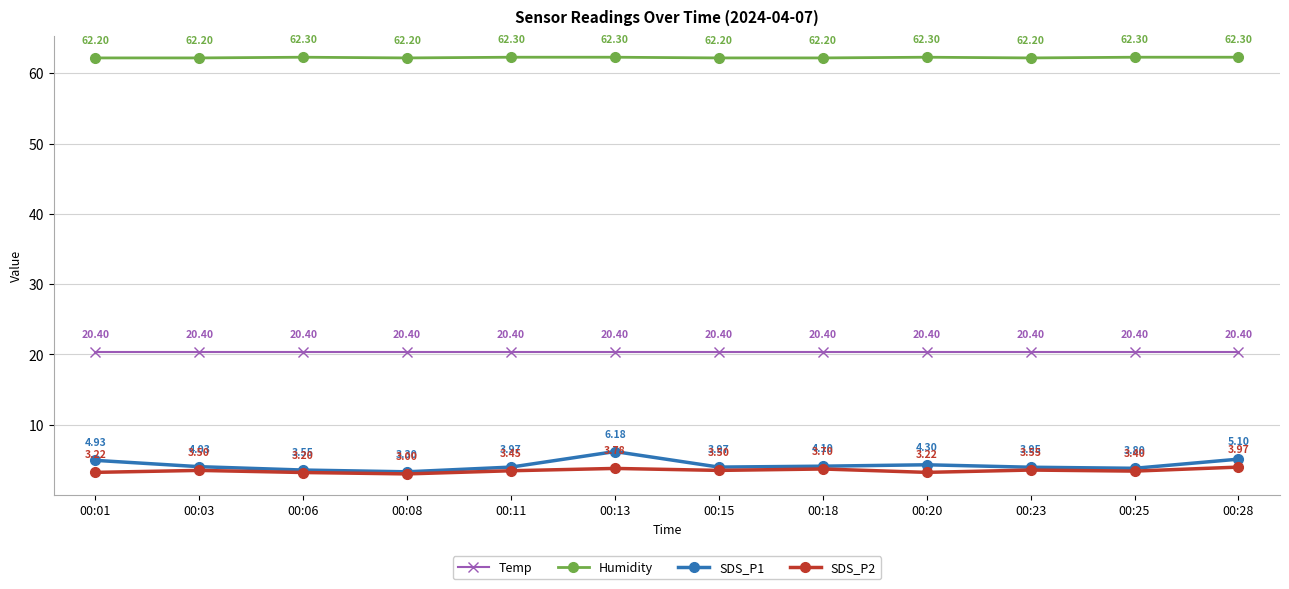

True or false: Temp and SDS_P2 cross at least once.

False